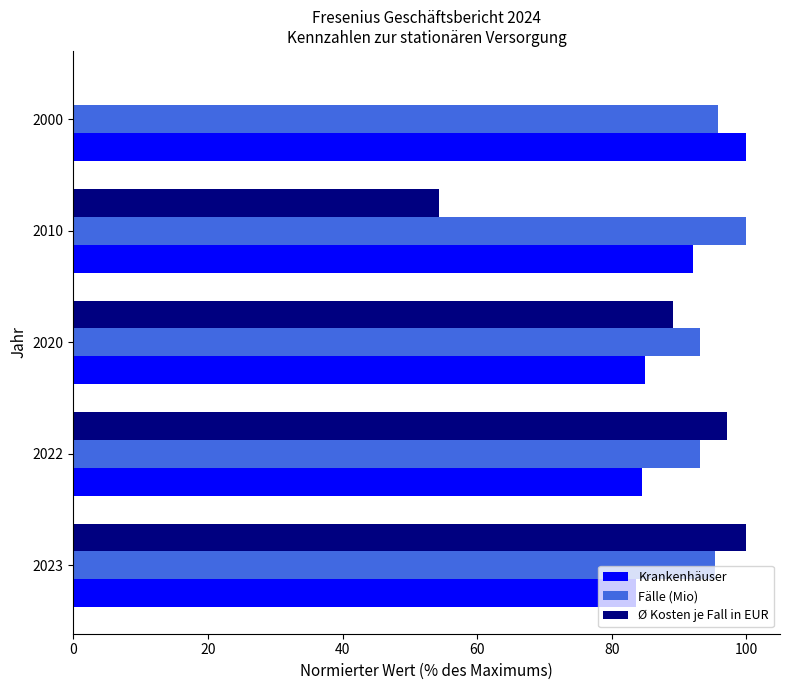

Which series changed the most between 2022 and 2010?

Ø Kosten je Fall in EUR